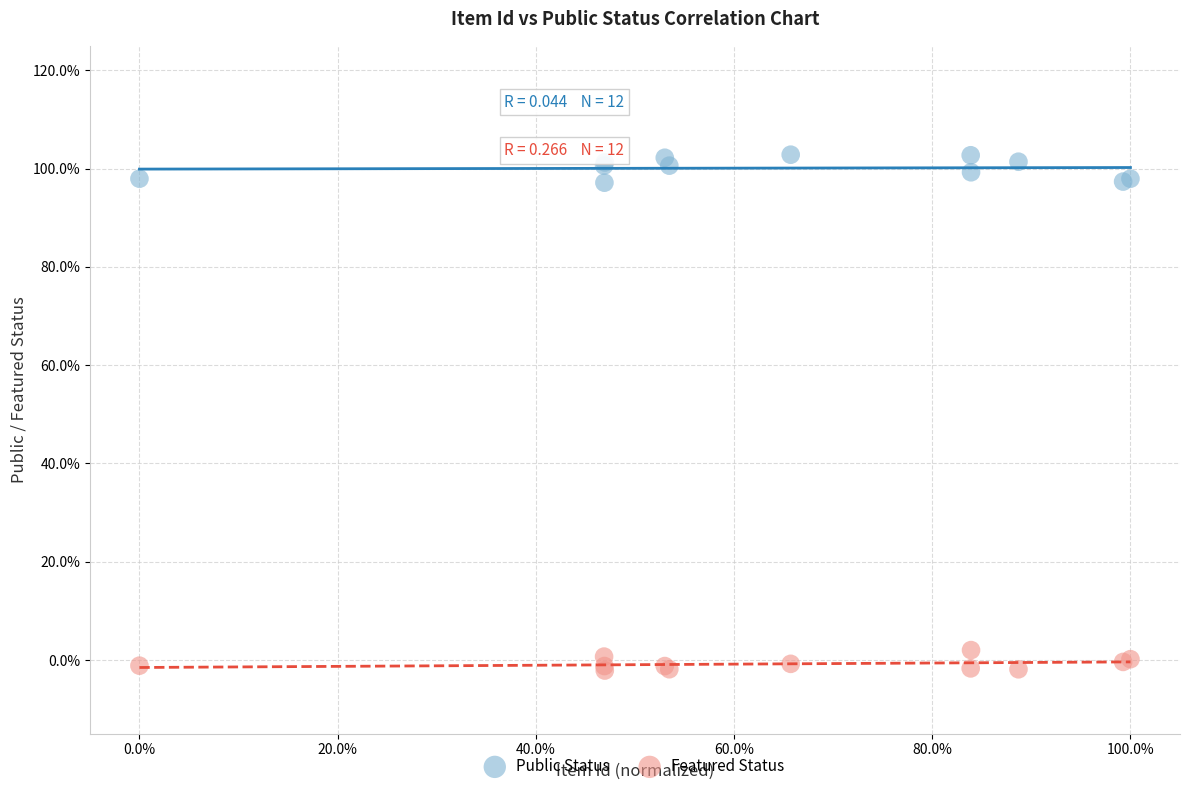

Which series contains the lowest Y value?

Featured Status